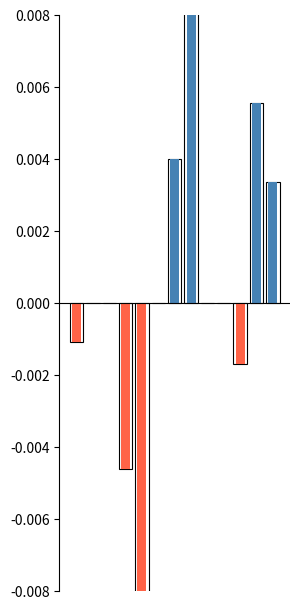

Between 2 and 7, which series saw the biggest shift?

Positive